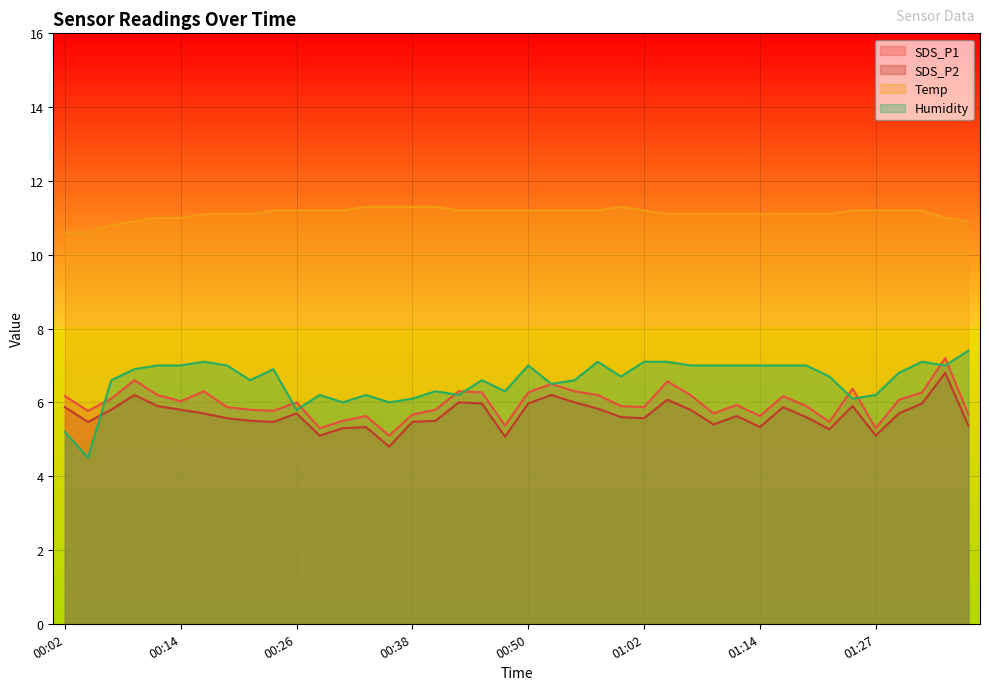

Which category has the highest value in the Temp series?

00:33